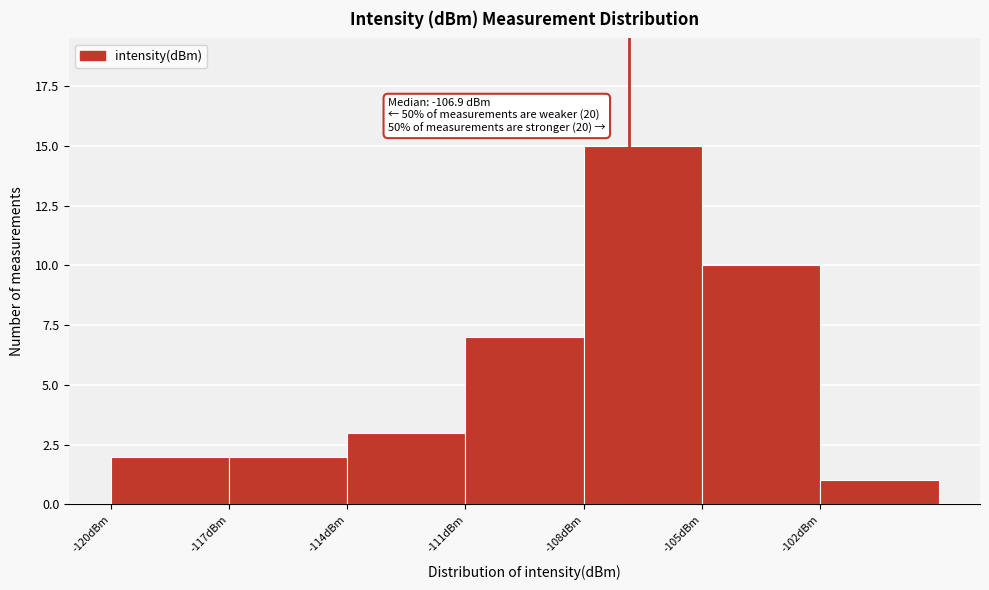

Over which range of the x-axis is the bar tallest?

-108 to -105